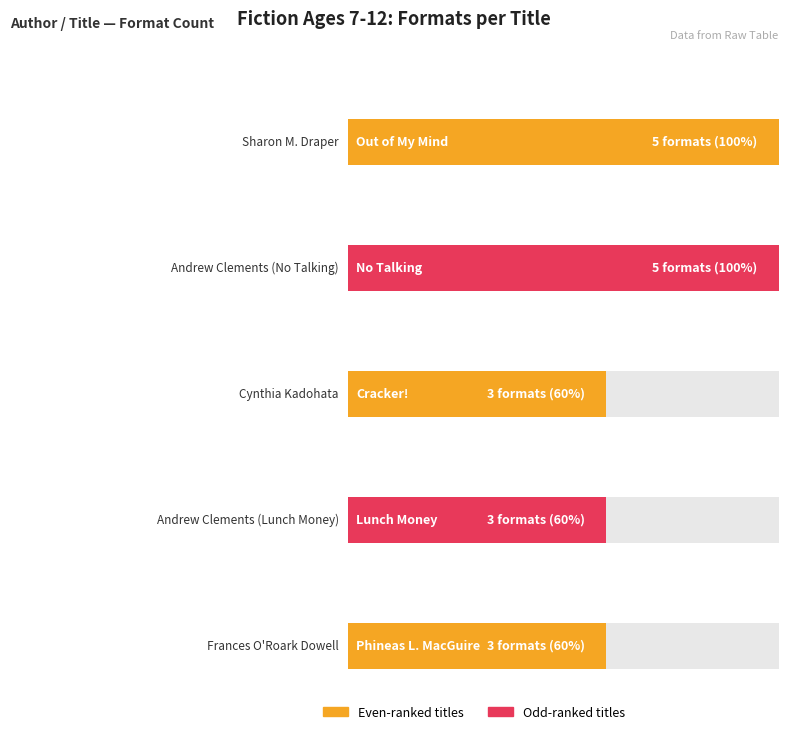

Rank the categories by value from highest to lowest.

Sharon M. Draper, Andrew Clements (No Talking), Cynthia Kadohata, Andrew Clements (Lunch Money), Frances O'Roark Dowell